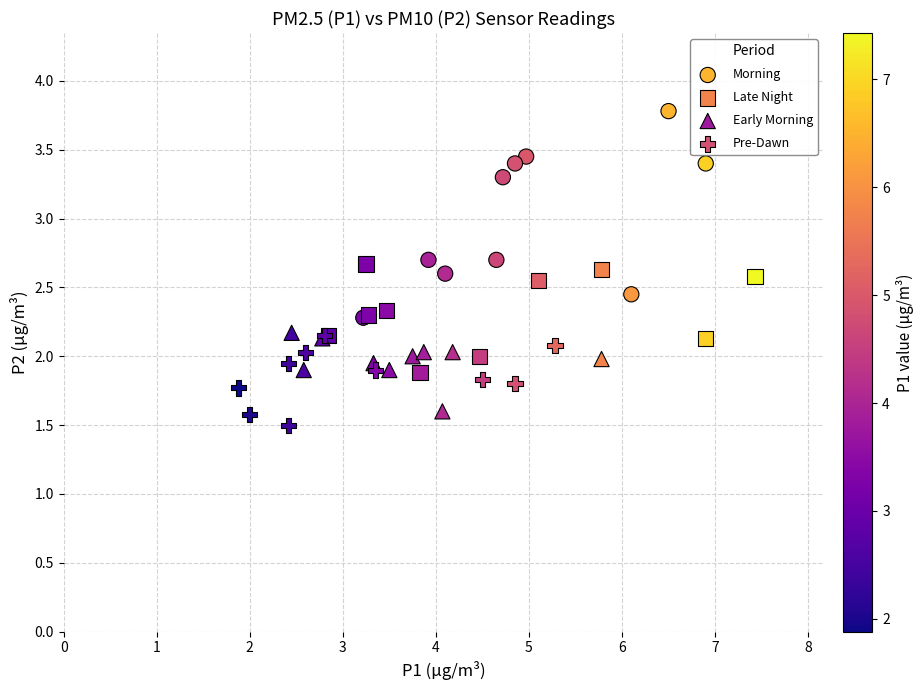

Which series has the widest spread of Y values?

Morning